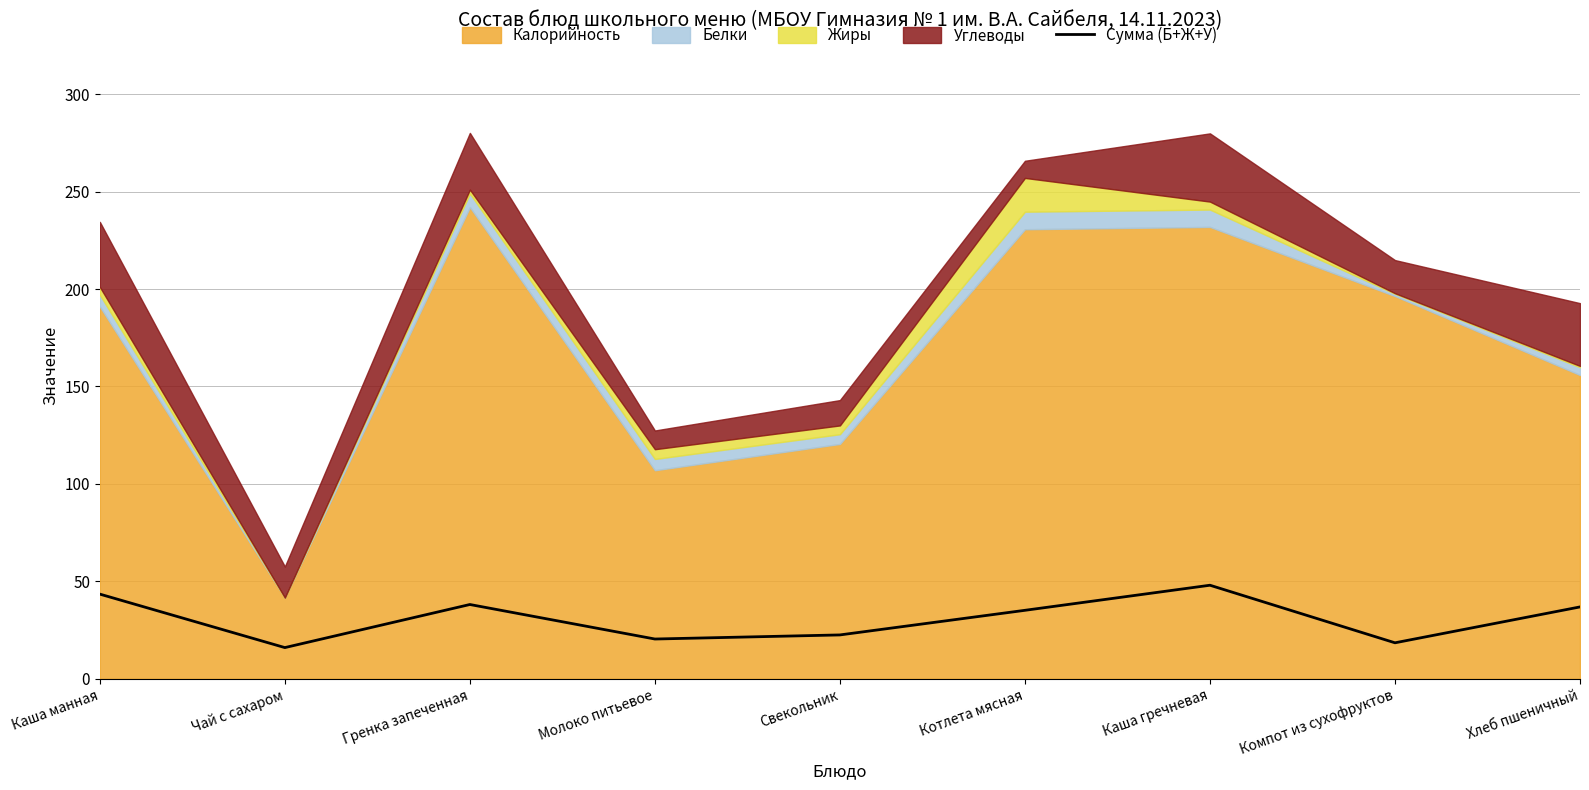

What is the smallest value displayed?

16.0